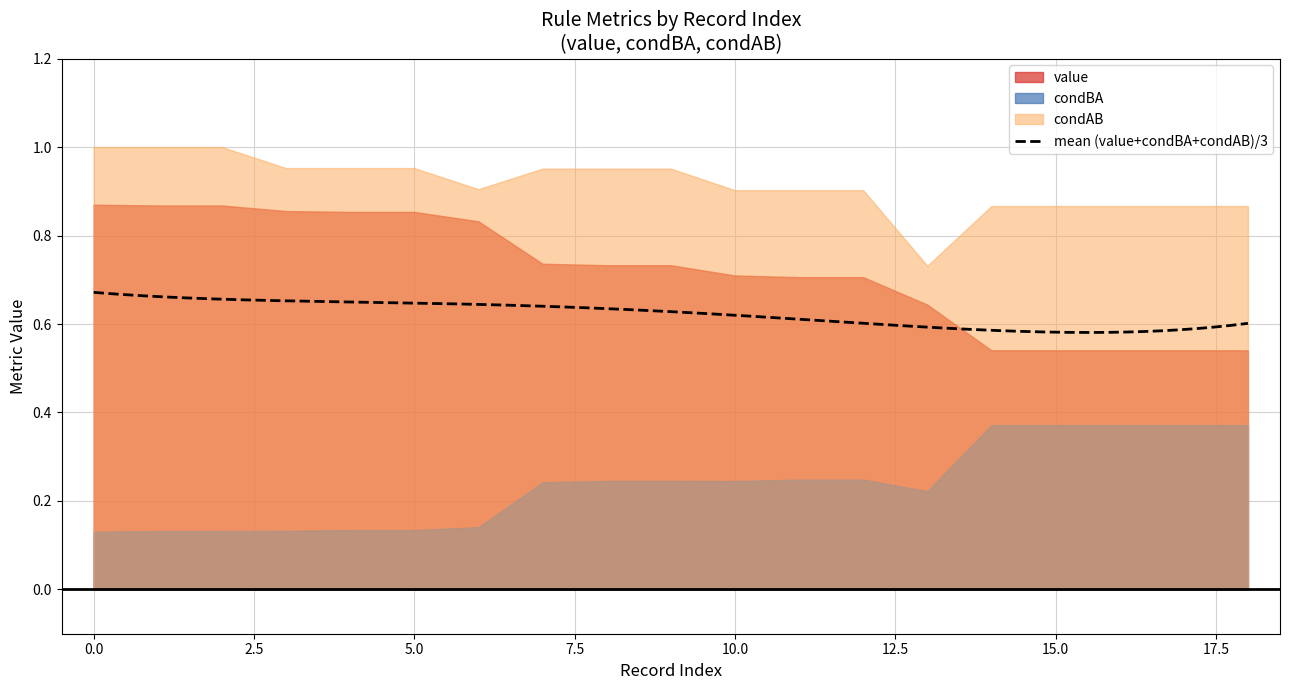

What is the value of the condBA point at the 13th from the left?

0.2